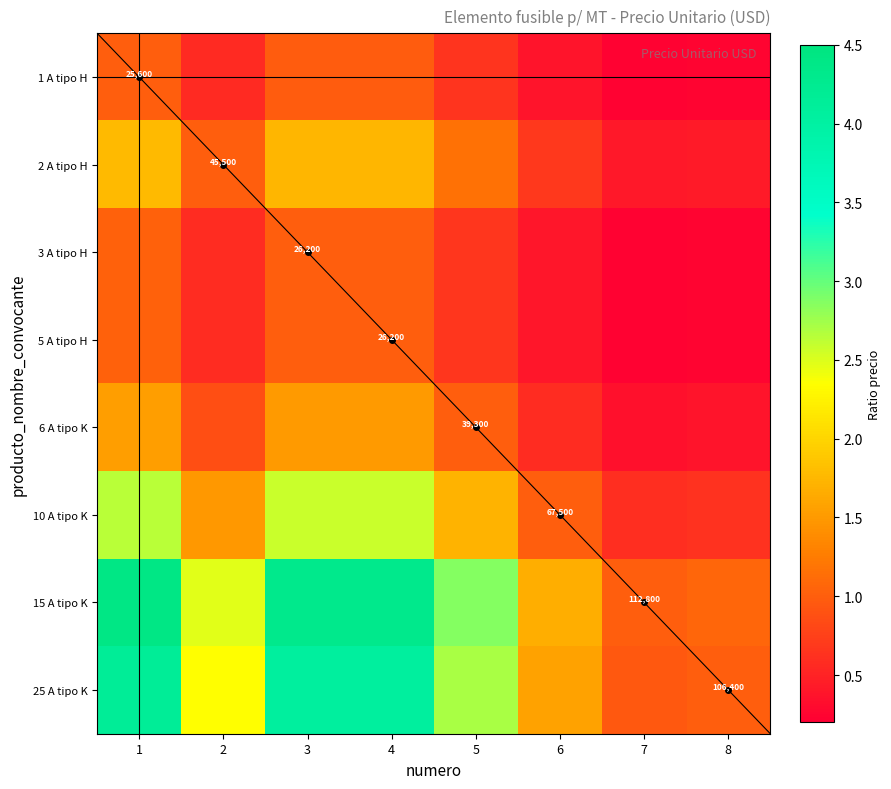

What is the difference between the maximum and minimum values in the 1 A tipo H series?

0.8